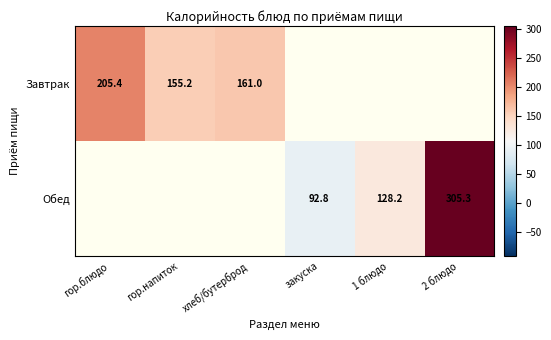

Is the value of Завтрак at гор.напиток greater than the value of Обед at 2 блюдо?

No